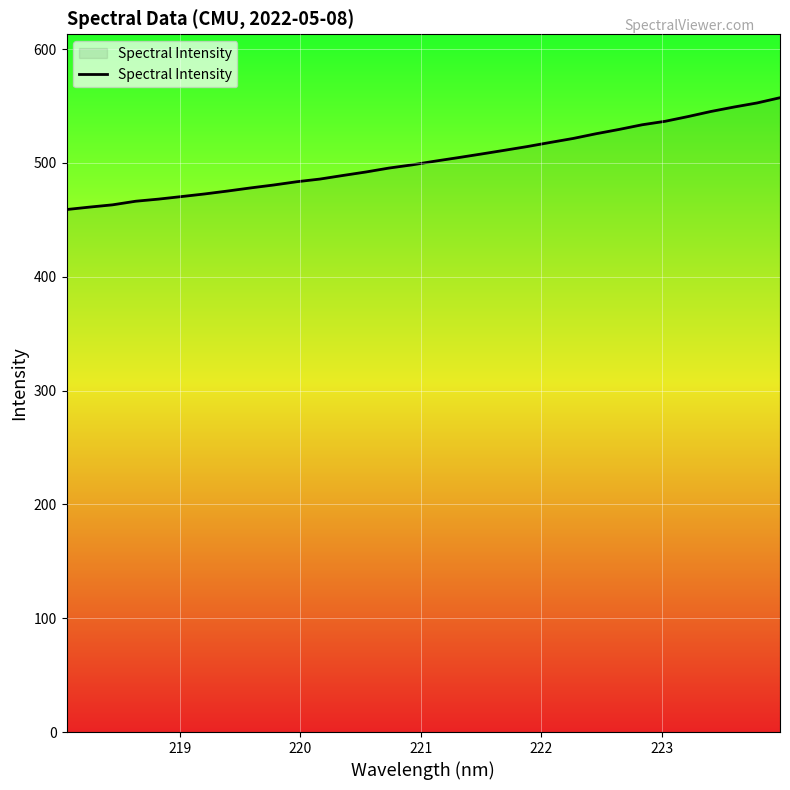

What is the smallest value displayed?

459.0